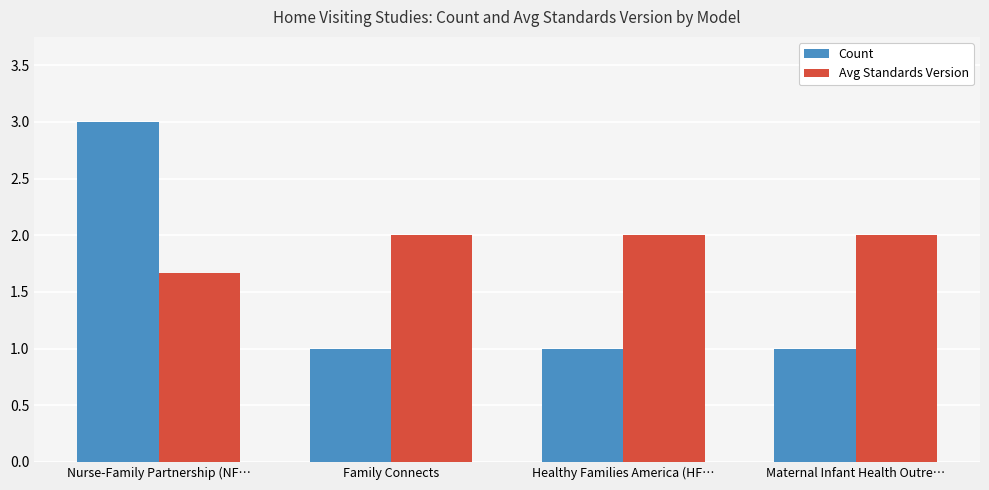

What is the smallest value displayed?

1.0